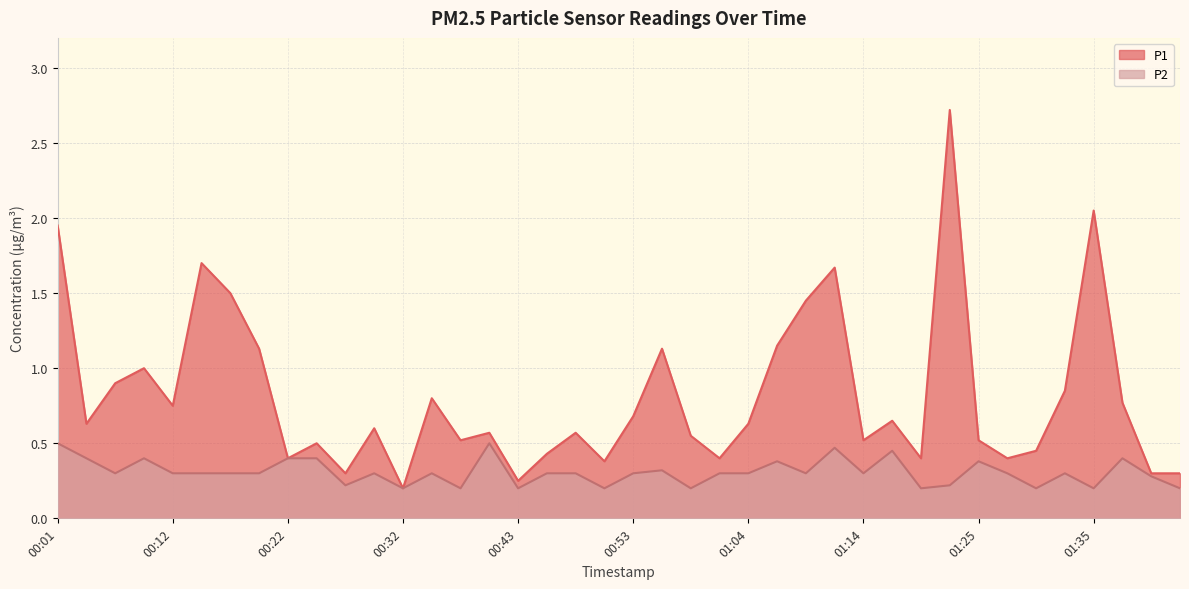

Rank the categories by P2 value from highest to lowest.

00:01, 00:40, 01:12, 01:17, 00:04, 00:09, 00:22, 00:25, 01:38, 01:07, 01:25, 00:56, 00:07, 00:12, 00:14, 00:17, 00:20, 00:30, 00:35, 00:45, 00:48, 00:53, 01:01, 01:04, 01:09, 01:14, 01:27, 01:32, 01:40, 00:27, 01:22, 00:32, 00:37, 00:43, 00:51, 00:59, 01:19, 01:30, 01:35, 01:43